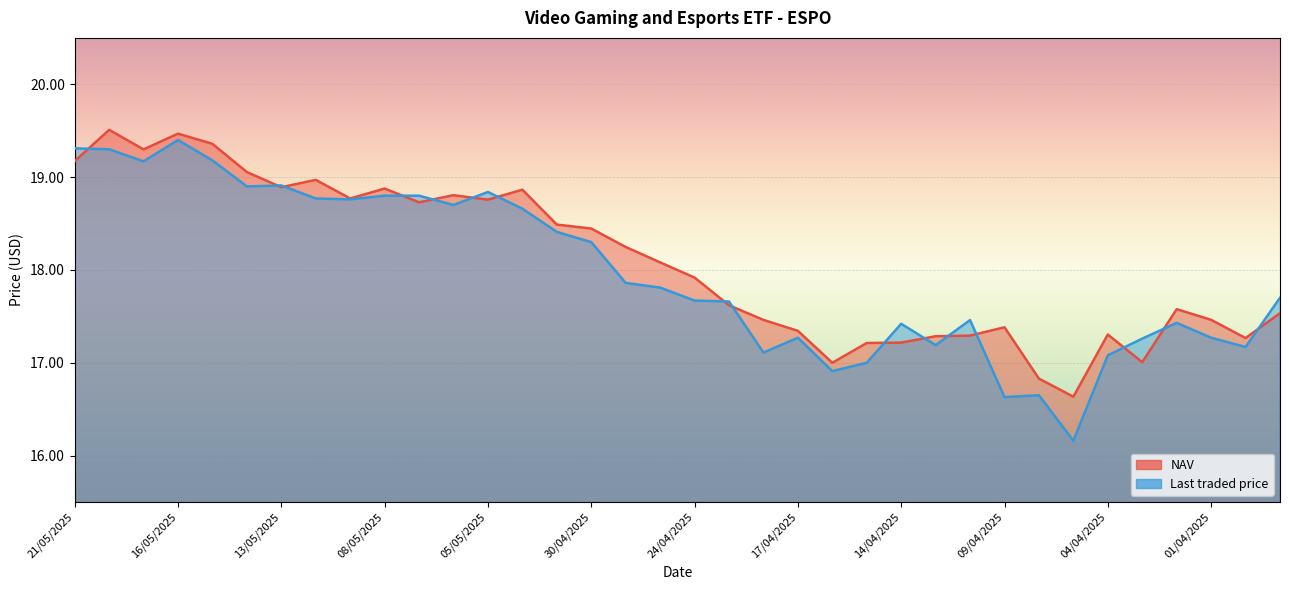

What are all the series names shown in the legend?

NAV, Last traded price